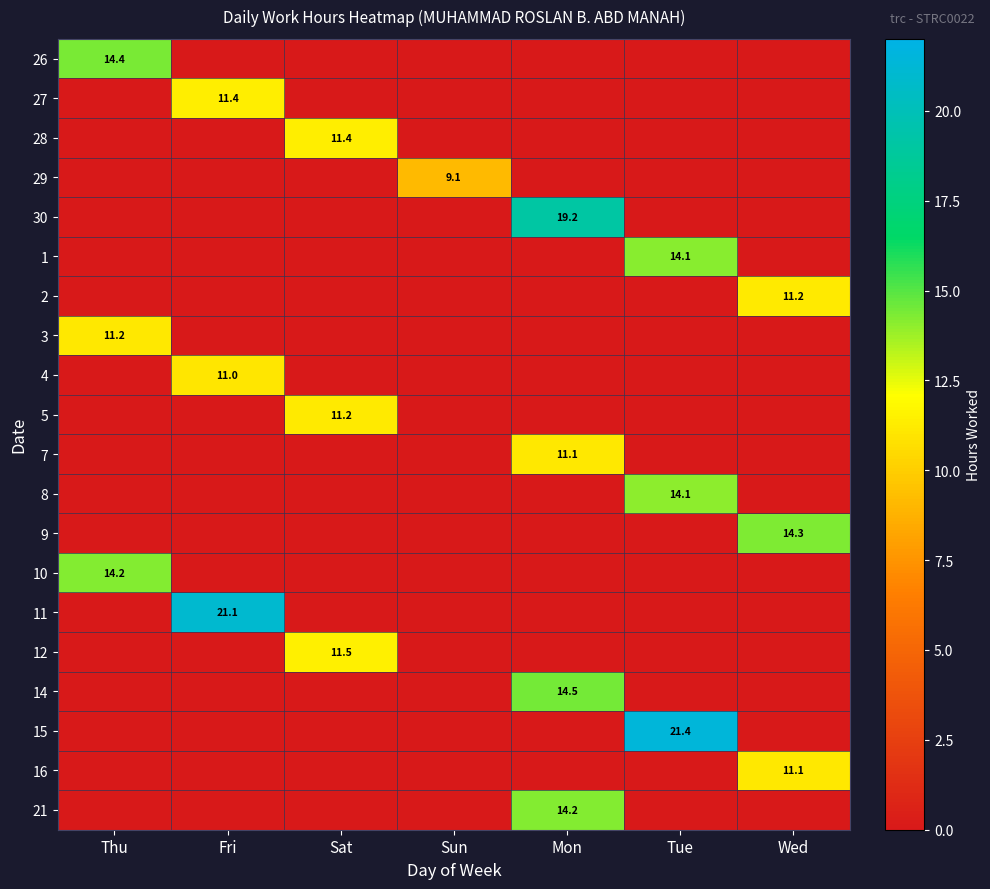

At how many categories does at least one series exceed 0?

7